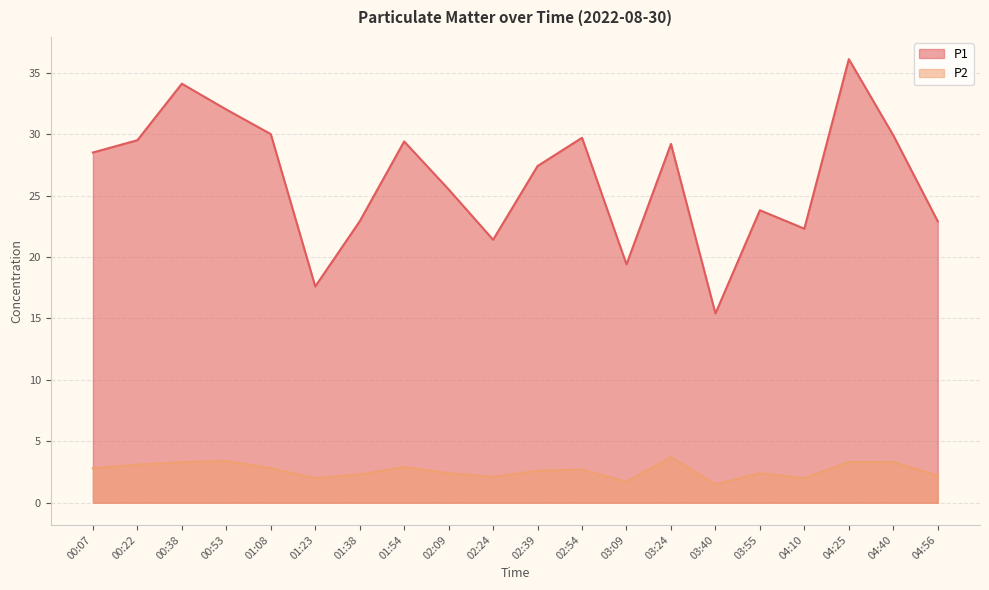

True or false: P2 and P1 intersect in this chart.

False